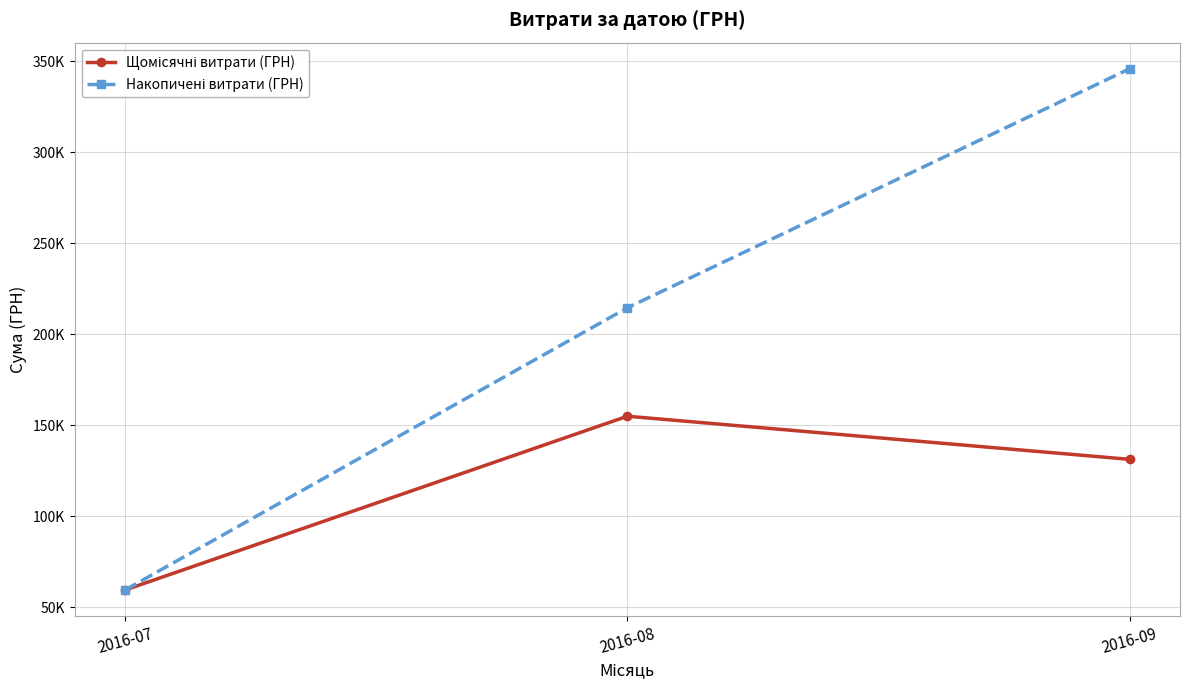

What is the sum of all Накопичені витрати (ГРН) values?

620061.4